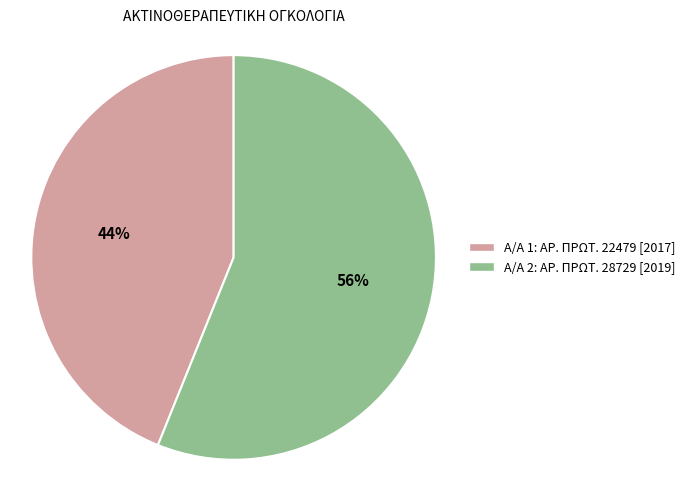

To the nearest percent, what is the average slice percentage?

50%